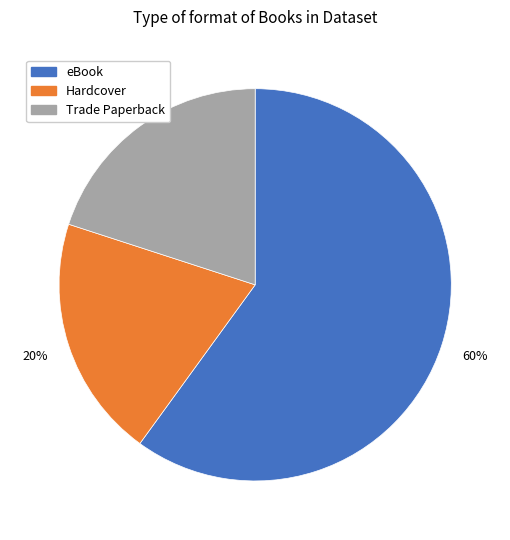

To the nearest percent, what portion does Trade Paperback represent?

20%